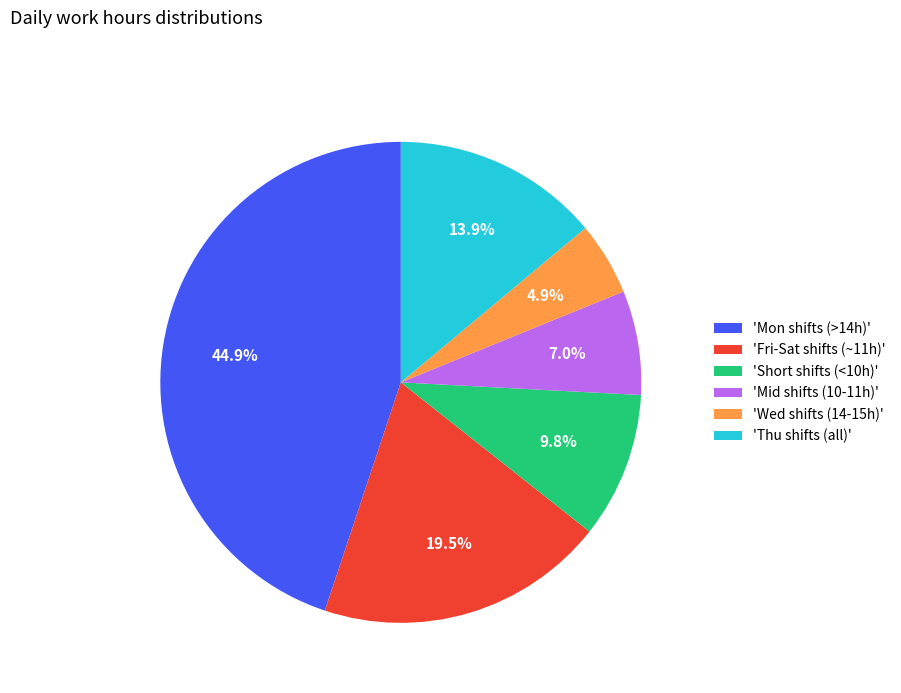

Combined, do 'Mid shifts (10-11h)' and 'Thu shifts (all)' account for over 50%?

No